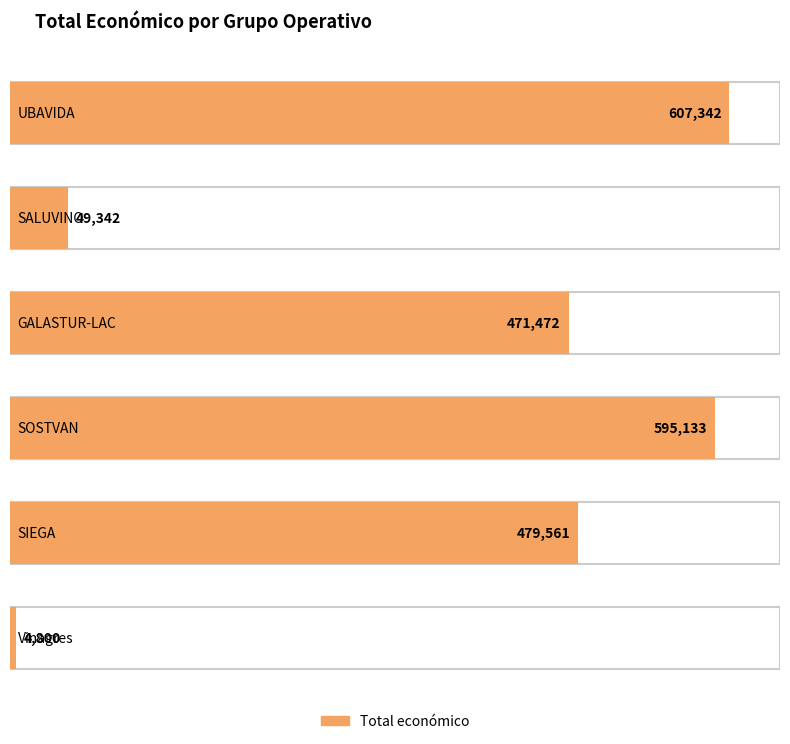

What is the average value?

367942